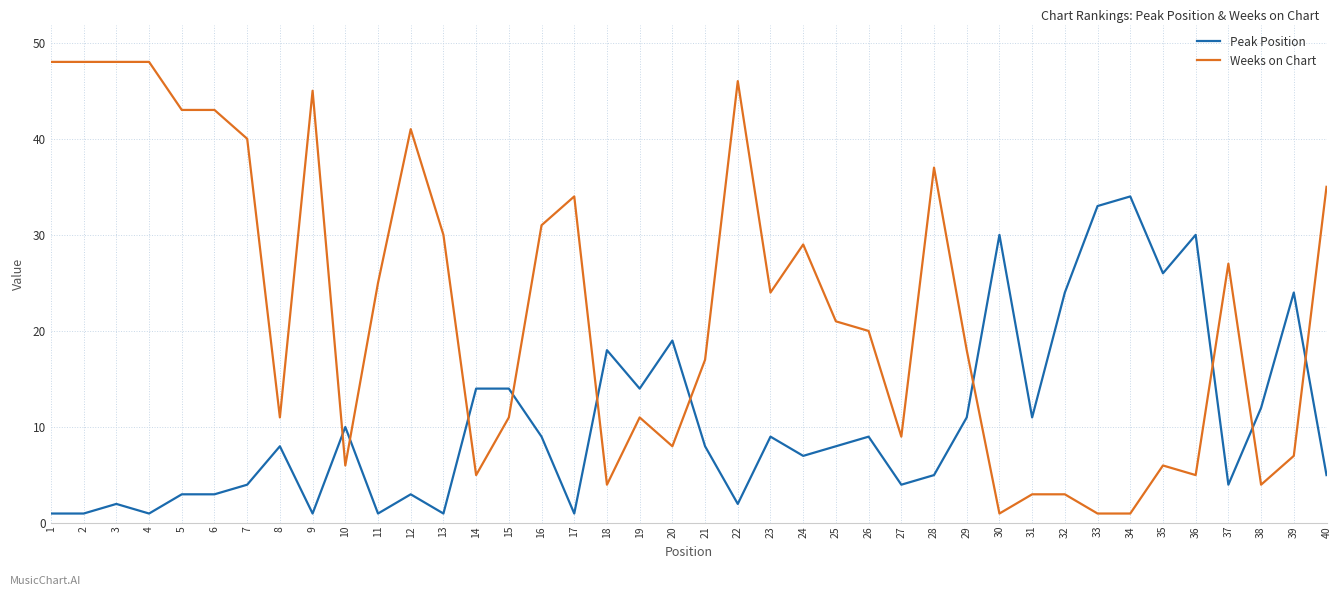

At 19, list the series in order from largest to smallest.

Peak Position, Weeks on Chart